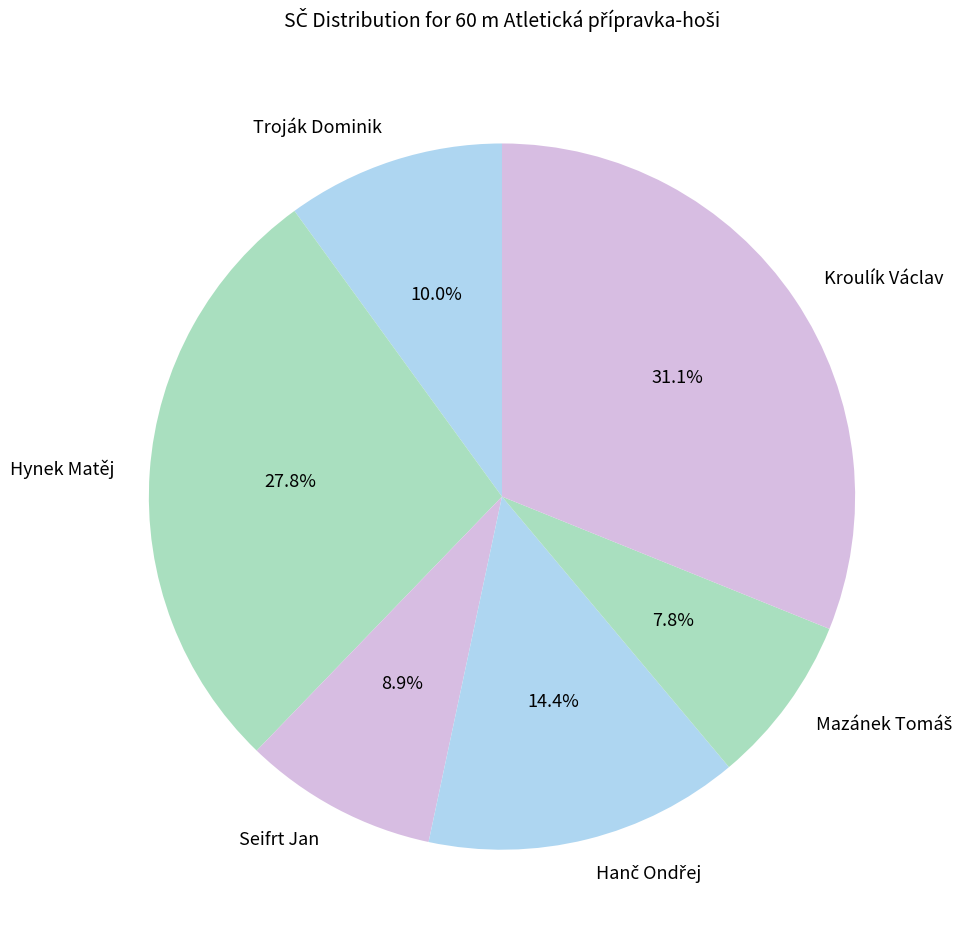

Approximately how many times larger is the value at Kroulík Václav compared to Troják Dominik?

3.1